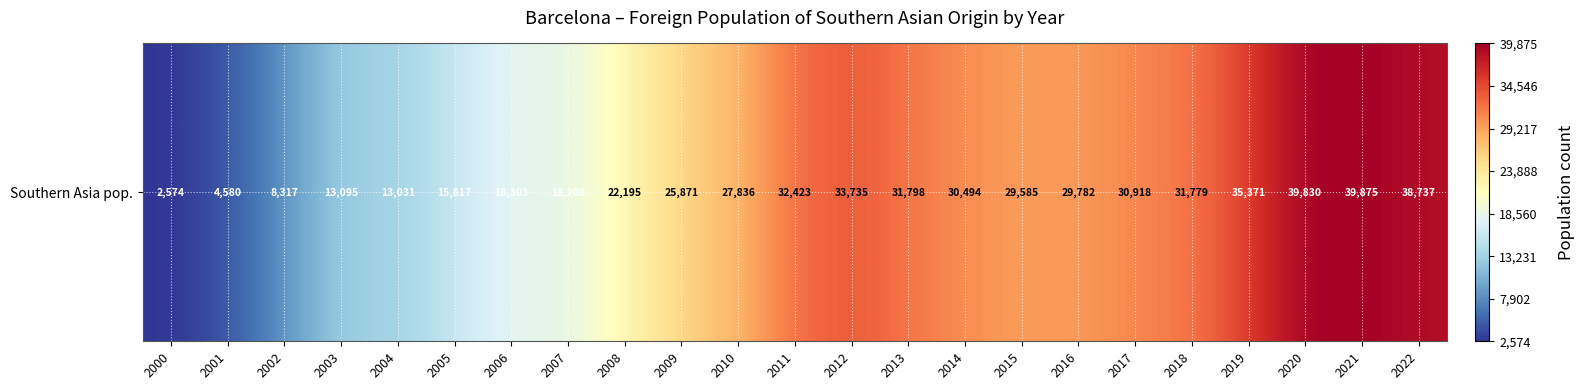

What is the change in value from 2004 to 2013?

+18767